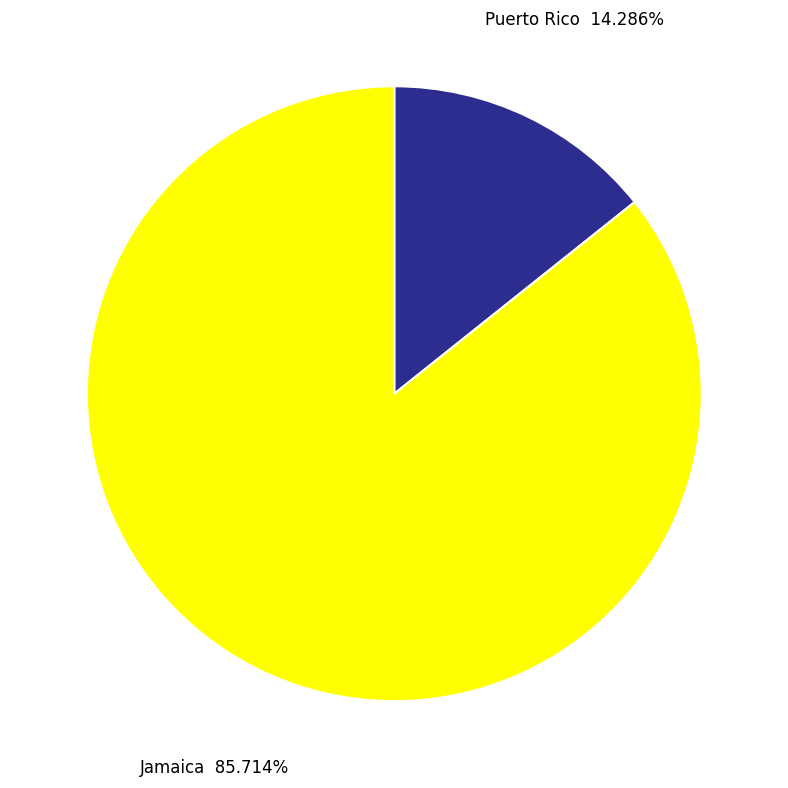

Which slice represents more than half of the pie?

Jamaica